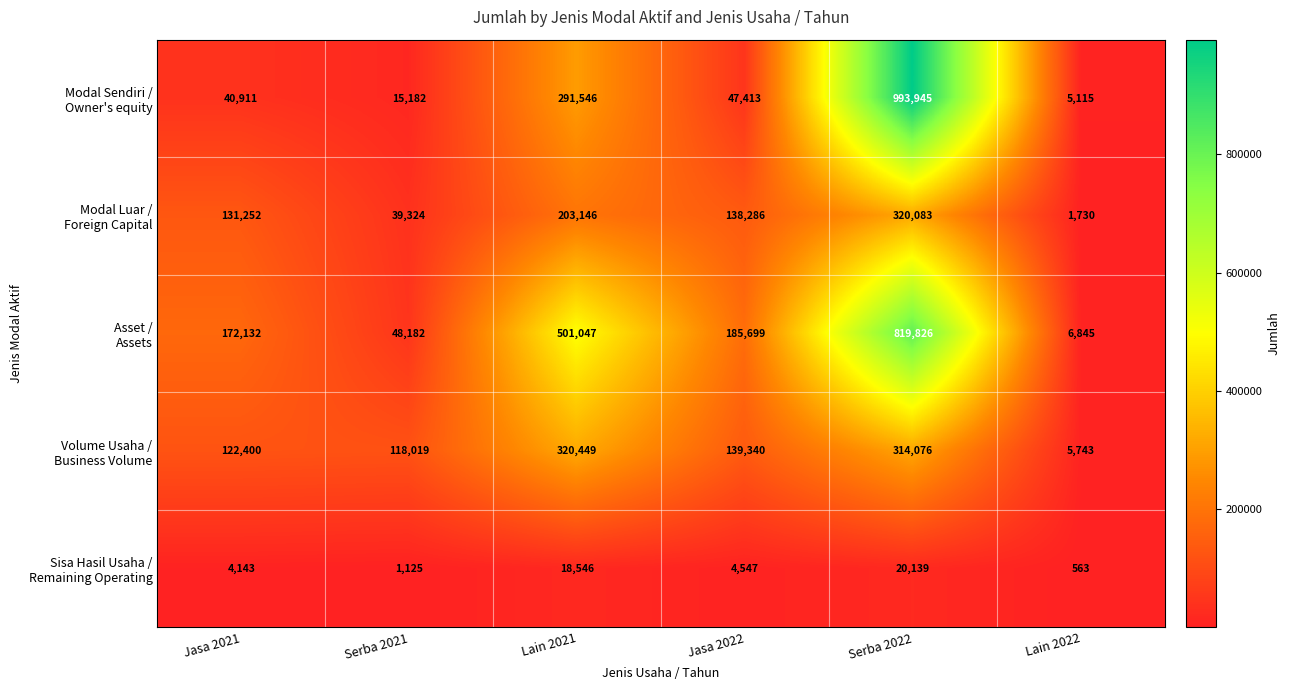

What is the spread (max minus min) of values at Serba 2021?

116894